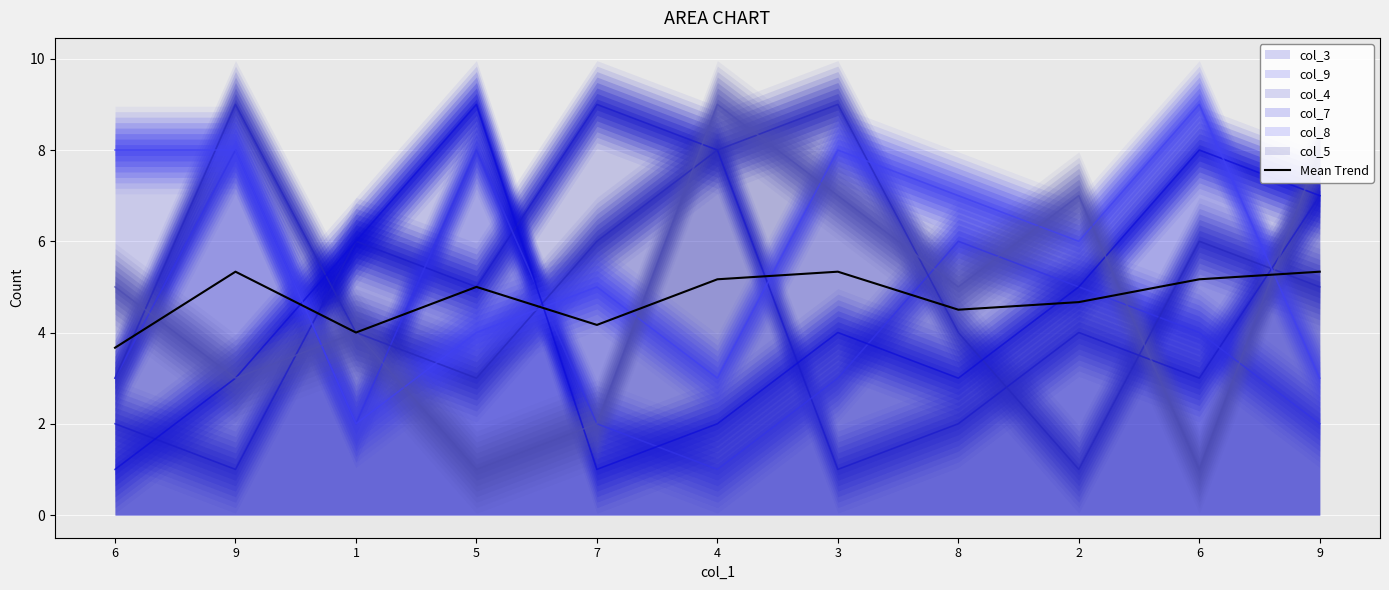

What is the label of the 5th point from the left?

7